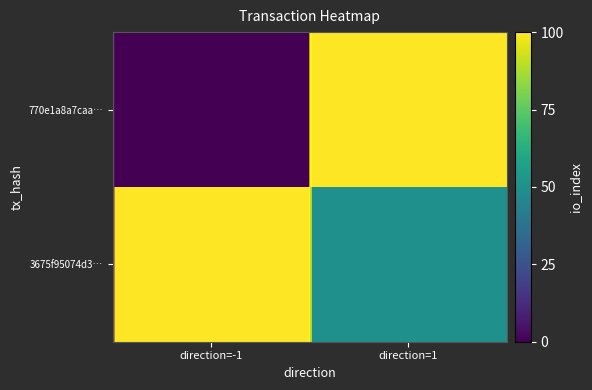

Which has a higher value, direction=-1 or direction=1?

direction=1